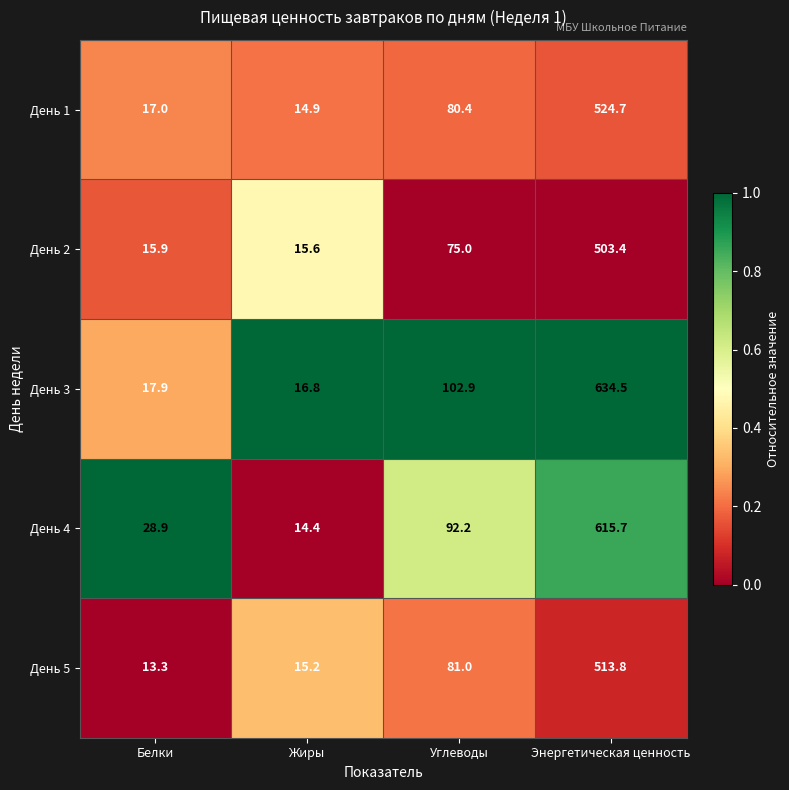

Which series has the largest range (max minus min)?

День 3